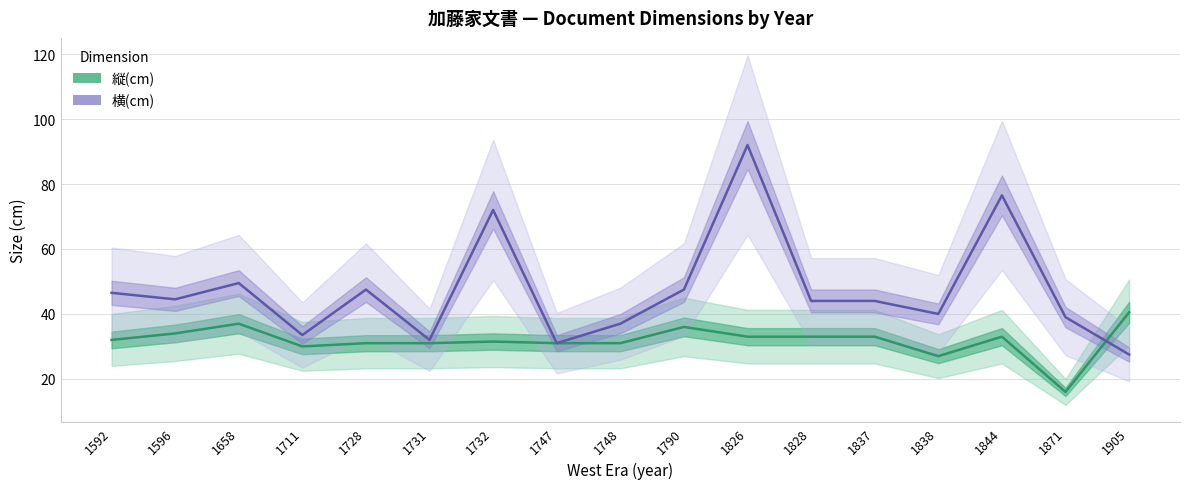

Is the value of 縦(cm) at 1592 greater than the value of 横(cm) at 1658?

No